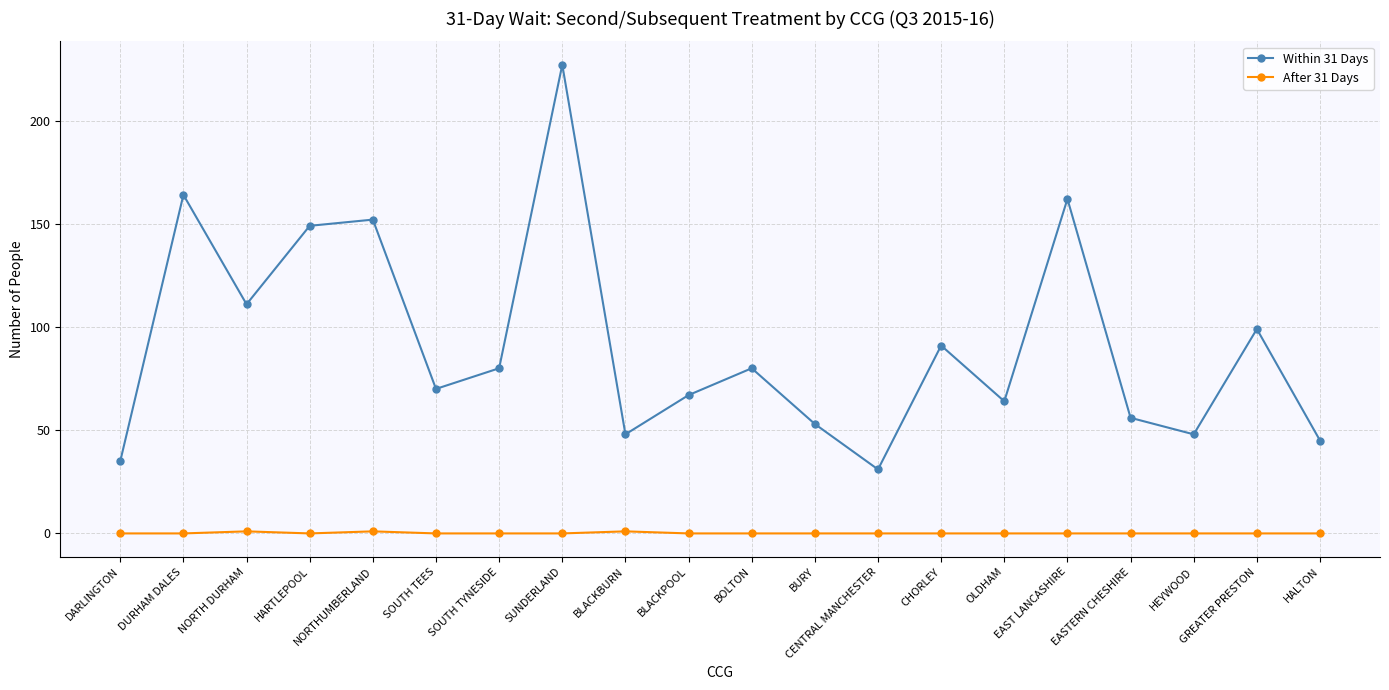

How many distinct data groups are displayed?

2